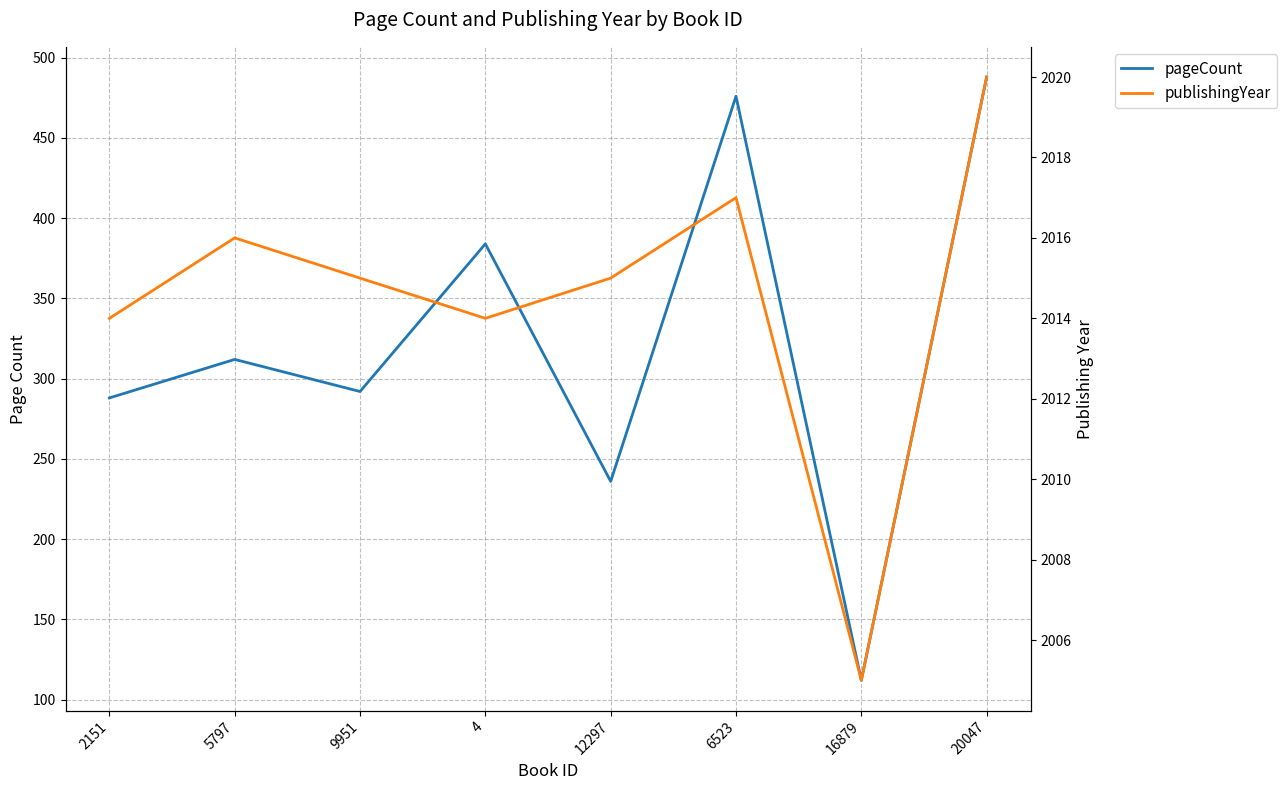

How many distinct data groups are displayed?

2